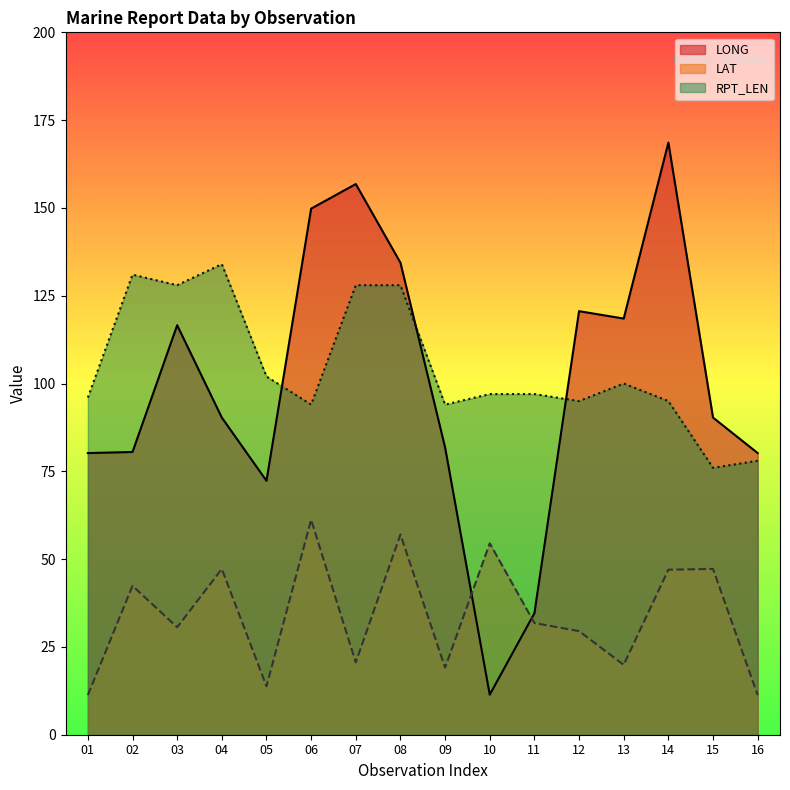

What is the total value across all series at 05?

188.1